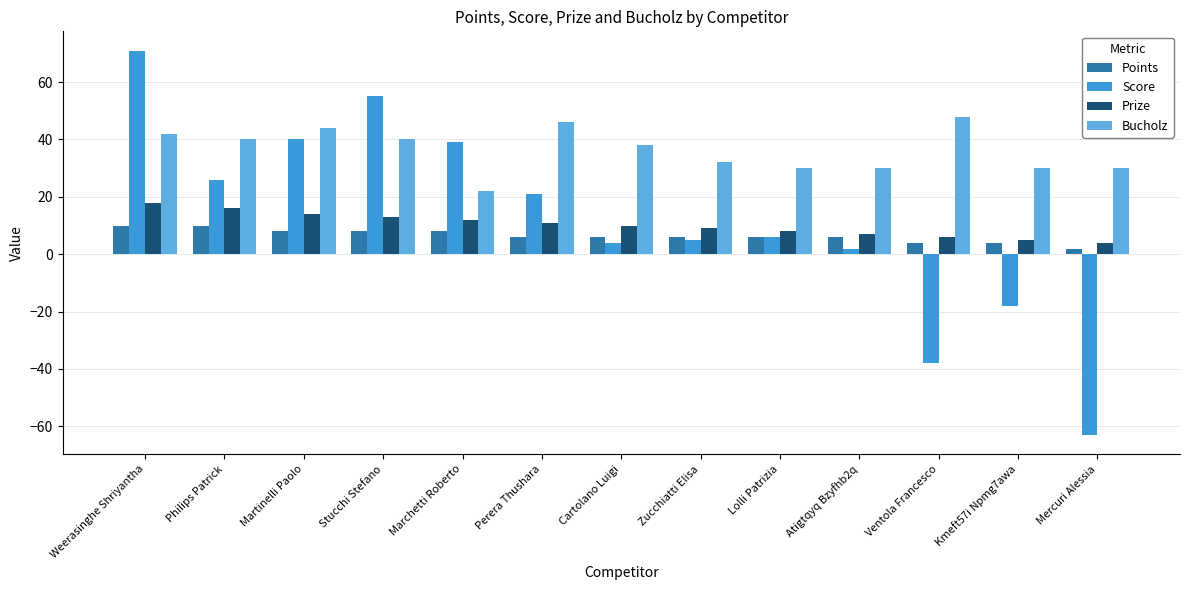

Which series has the widest spread of values?

Score